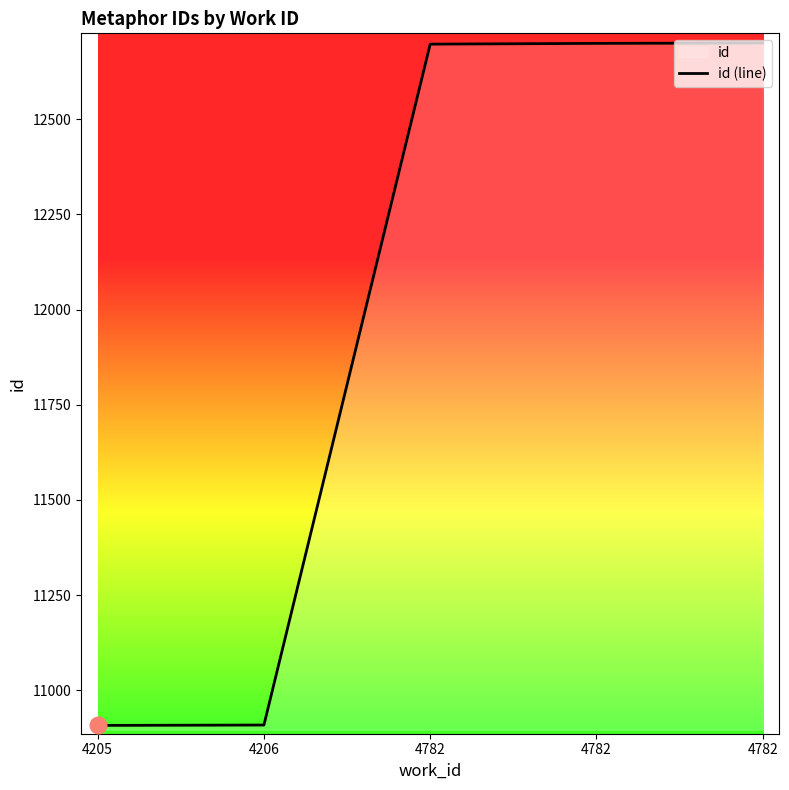

Reading left to right, extract all data points from this chart.

4205=10908	4206=10909	4782=12697	4782=12699	4782=12700